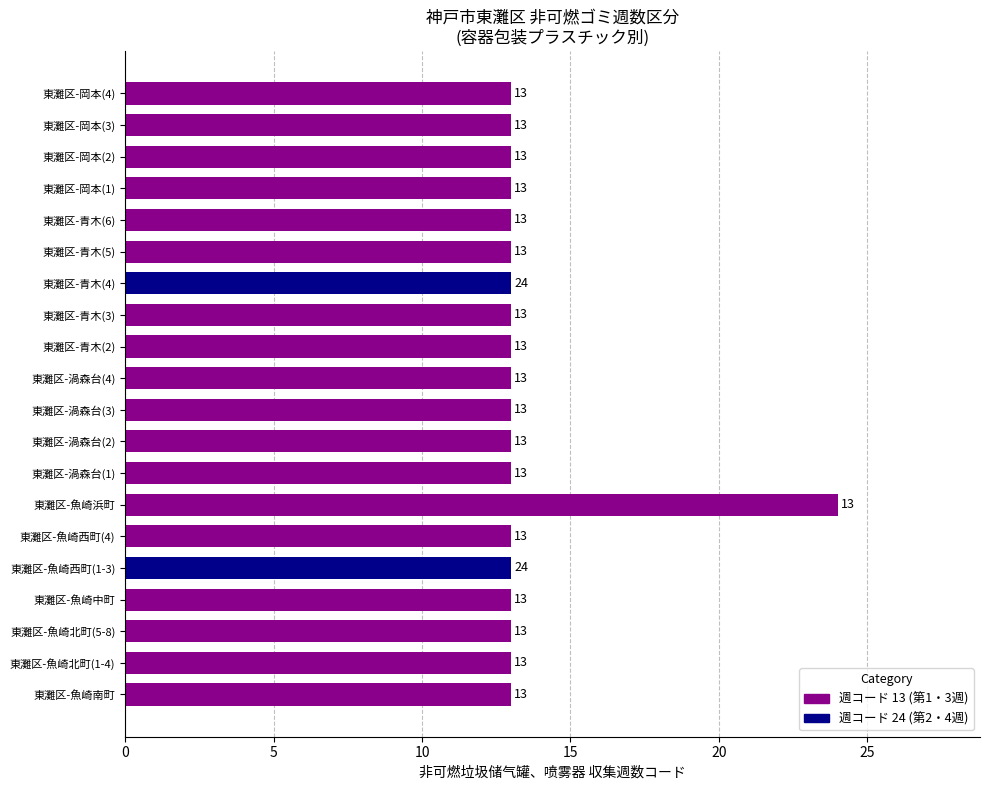

Approximately how many times larger is the value at 東灘区-魚崎北町(1-4) compared to 東灘区-渦森台(4)?

1.0